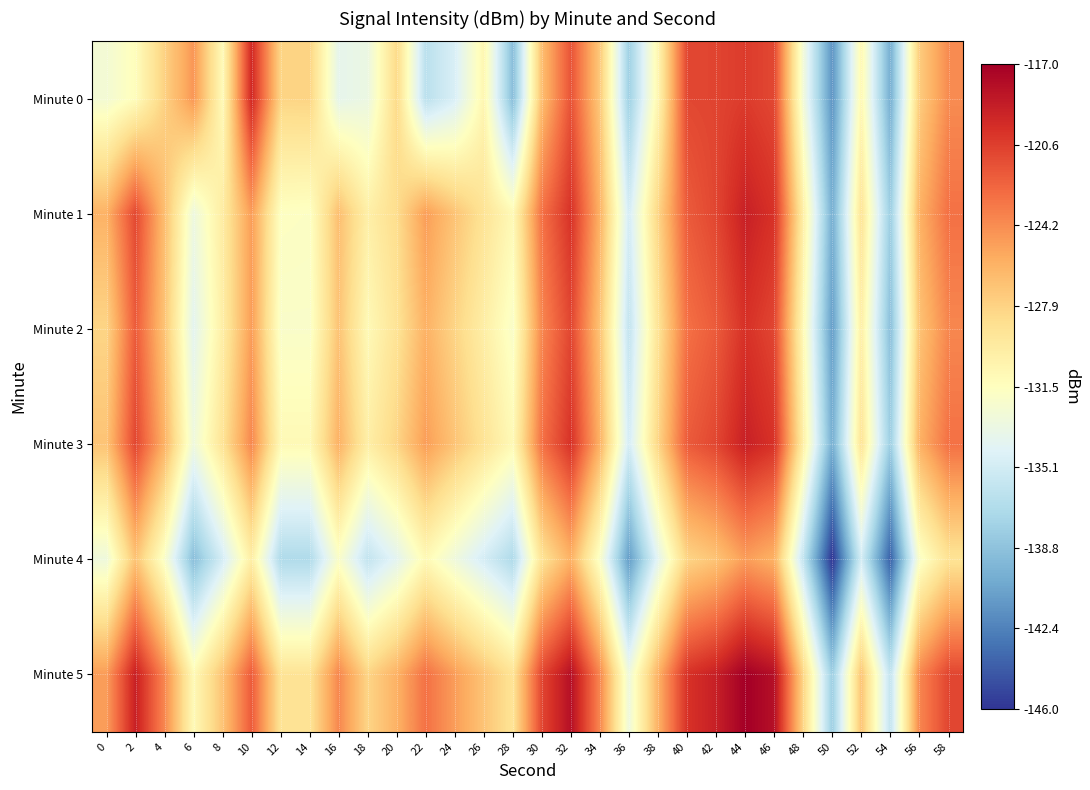

How many distinct data groups are displayed?

6